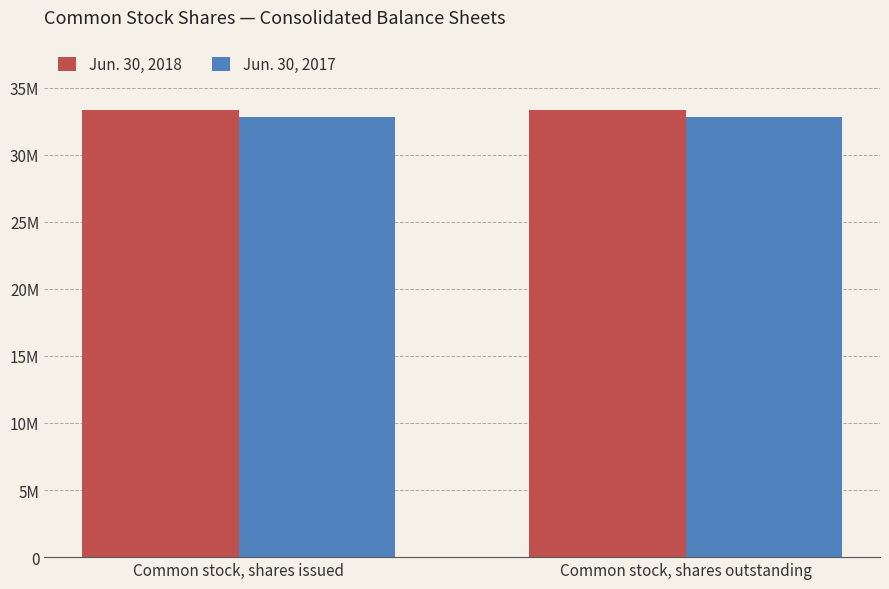

What is the total value across all series at Common stock, shares outstanding?

66152529